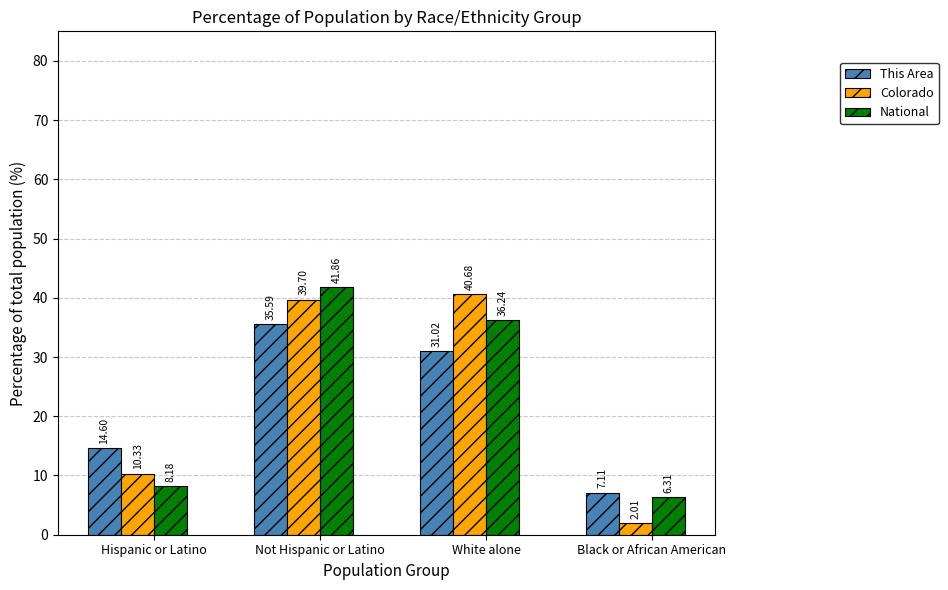

What is the spread (max minus min) of values at Hispanic or Latino?

6.4